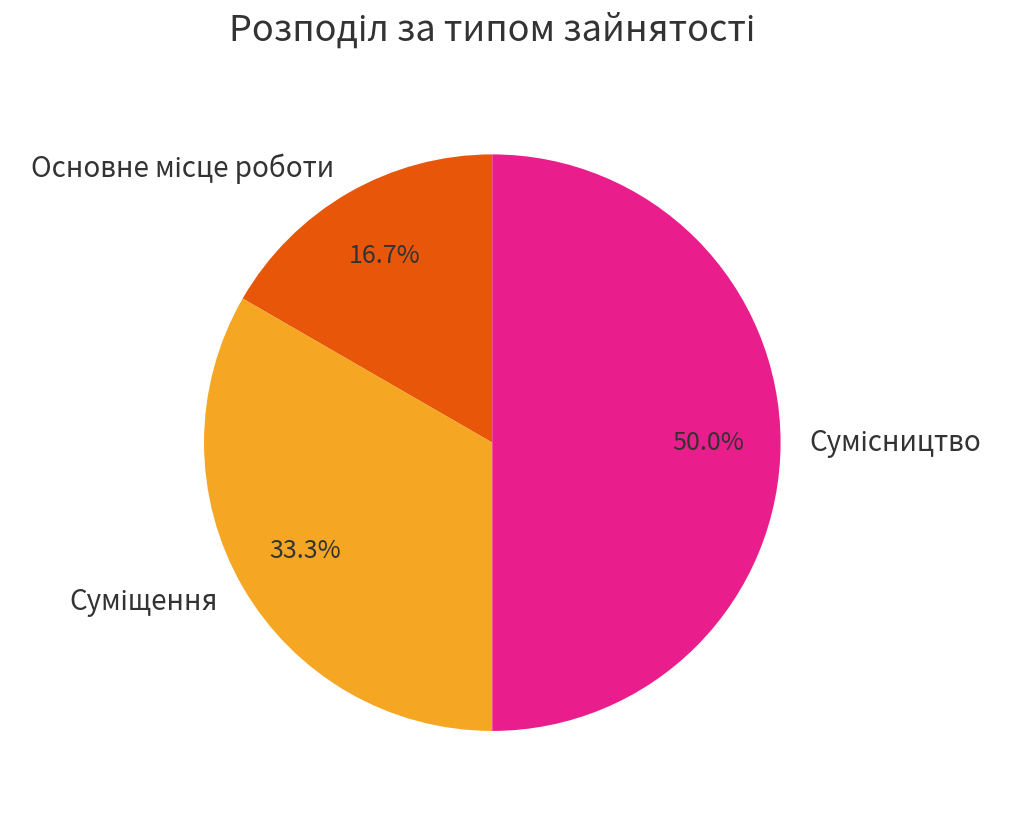

Does Основне місце роботи represent more than half of the total?

No